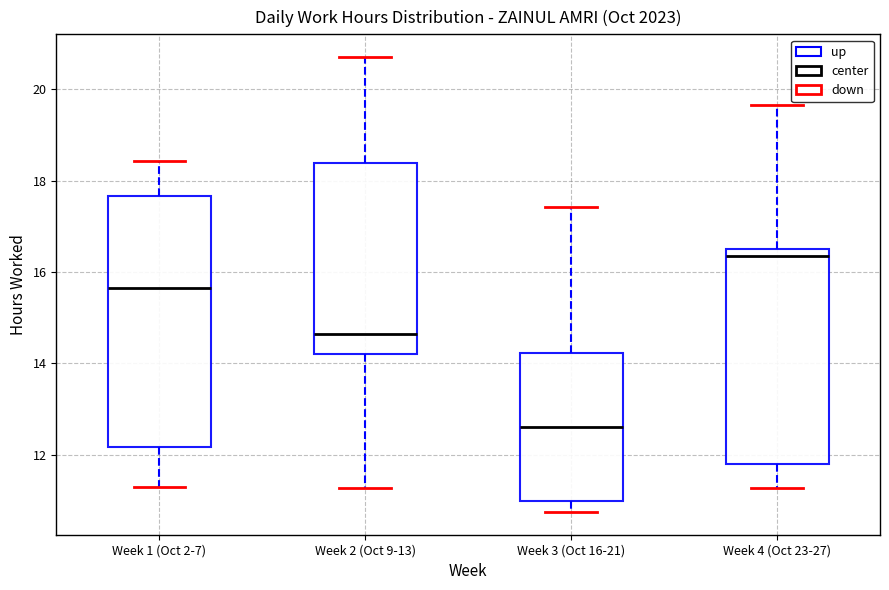

Reading left to right, read every box against the y-axis: the position of its median line, the range the box covers, and the ends of its whiskers. The values are not printed on the chart, so give them approximately, as read against the axis.

Week 1 (Oct 2-7): median 15.6, box 12.2 to 17.6, whiskers 11.2 to 18.4
Week 2 (Oct 9-13): median 14.6, box 14.2 to 18.4, whiskers 11.2 to 20.8
Week 3 (Oct 16-21): median 12.6, box 11.0 to 14.2, whiskers 10.8 to 17.4
Week 4 (Oct 23-27): median 16.4, box 11.8 to 16.6, whiskers 11.2 to 19.6